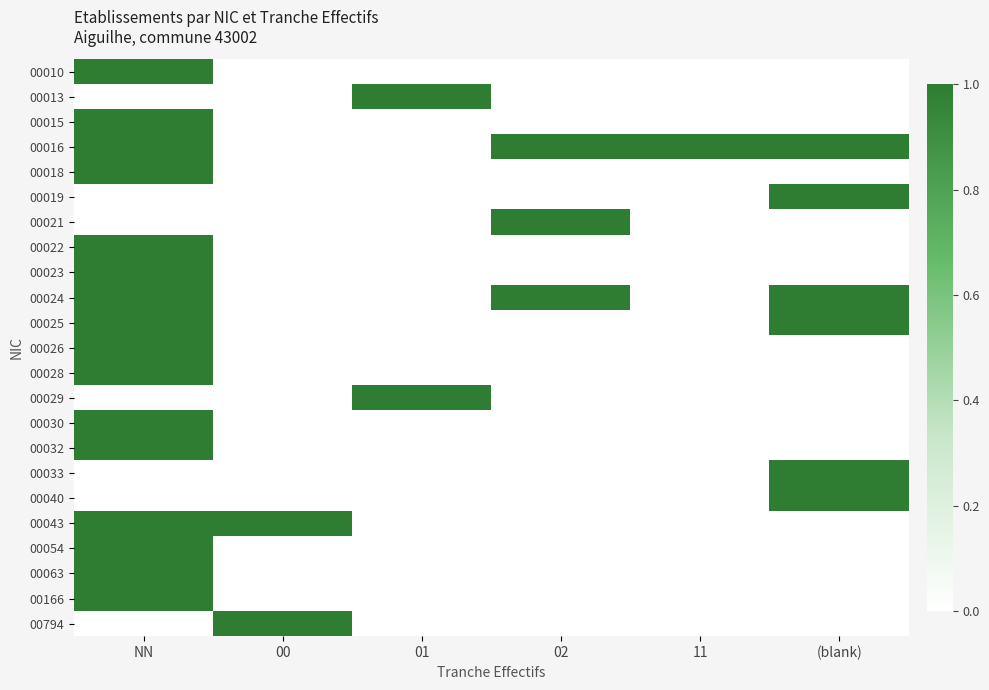

What is the total value across all series at 02?

3